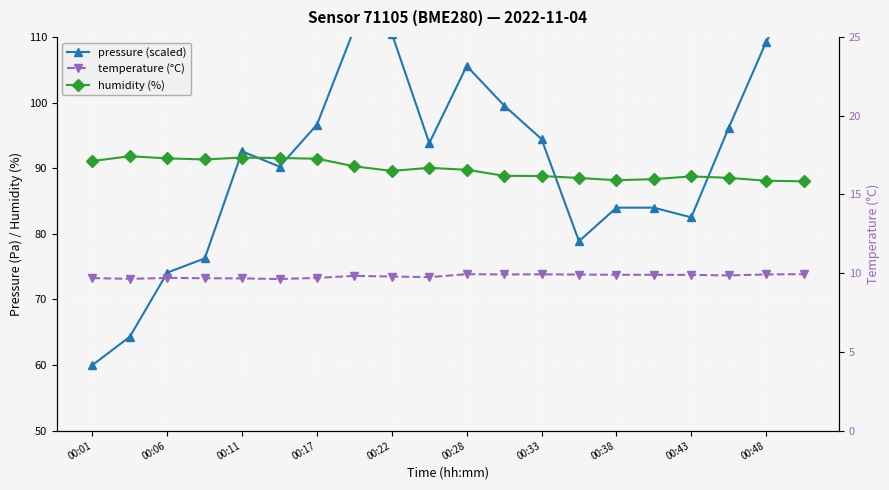

Is it true that humidity (%) equals 128.7 at 00:33?

False